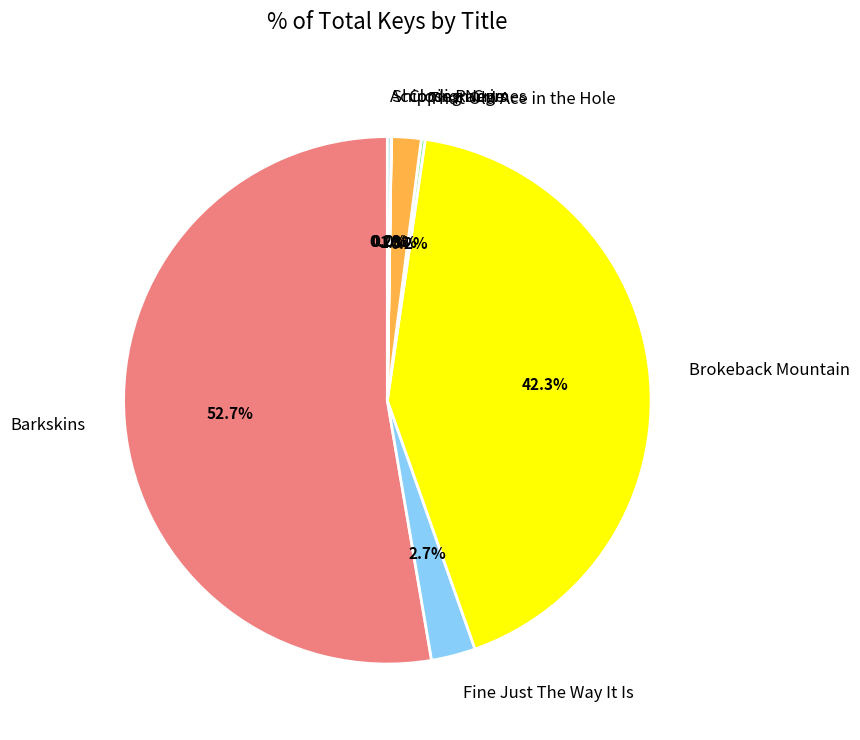

Is there any slice that represents more than half of the pie?

Yes